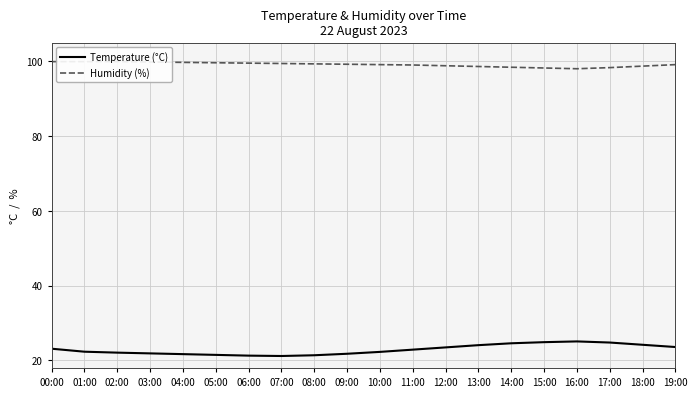

Reading left to right, what are all the values shown in this chart?

Temperature (°C): 00:00=23.1	01:00=22.4	02:00=22.1	03:00=21.9	04:00=21.7	05:00=21.5	06:00=21.3	07:00=21.2	08:00=21.4	09:00=21.8	10:00=22.3	11:00=22.9	12:00=23.5	13:00=24.1	14:00=24.6	15:00=24.9	16:00=25.1	17:00=24.8	18:00=24.2	19:00=23.6
Humidity (%): 00:00=99.9	01:00=99.9	02:00=99.9	03:00=99.8	04:00=99.7	05:00=99.6	06:00=99.5	07:00=99.4	08:00=99.3	09:00=99.2	10:00=99.1	11:00=99.0	12:00=98.8	13:00=98.6	14:00=98.4	15:00=98.2	16:00=98.0	17:00=98.3	18:00=98.7	19:00=99.1